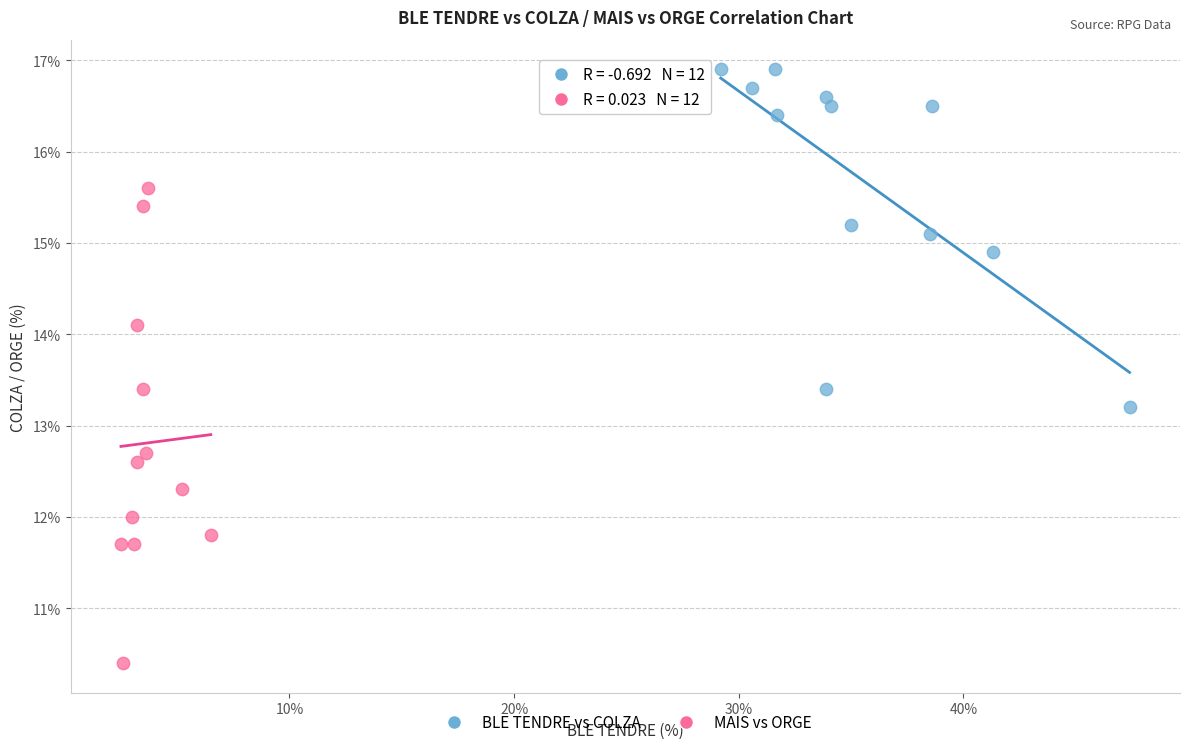

Which series reaches the minimum Y coordinate?

MAIS vs ORGE